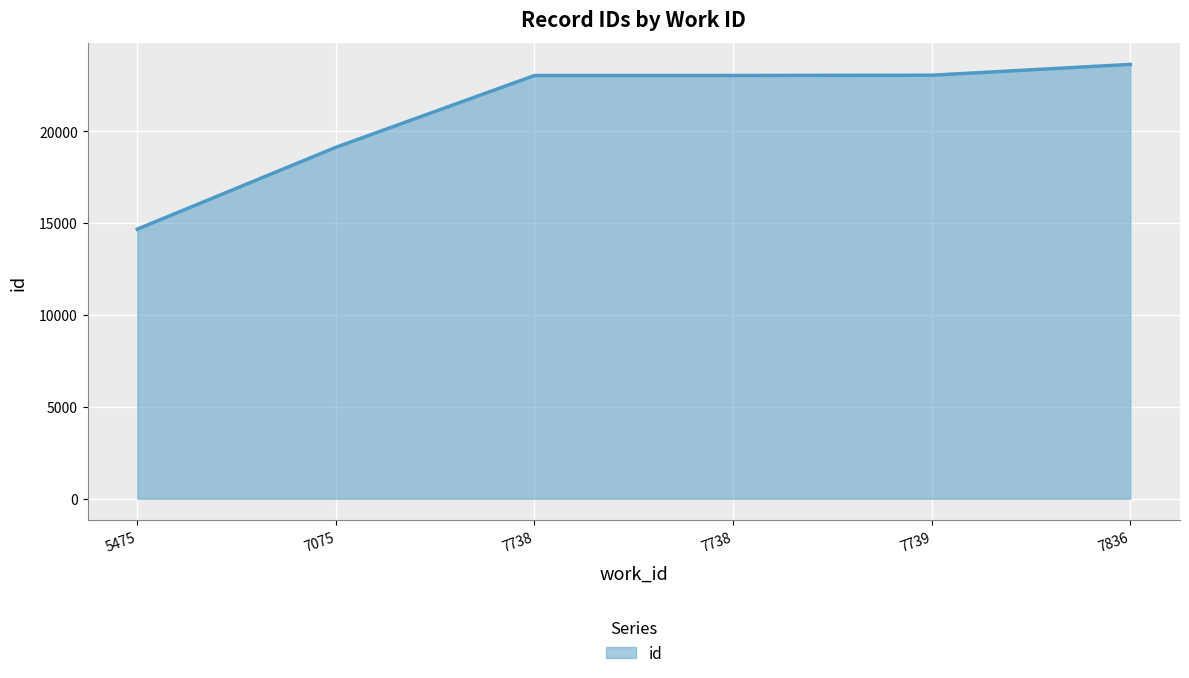

Is this an area chart (filled region under the line)?

Yes